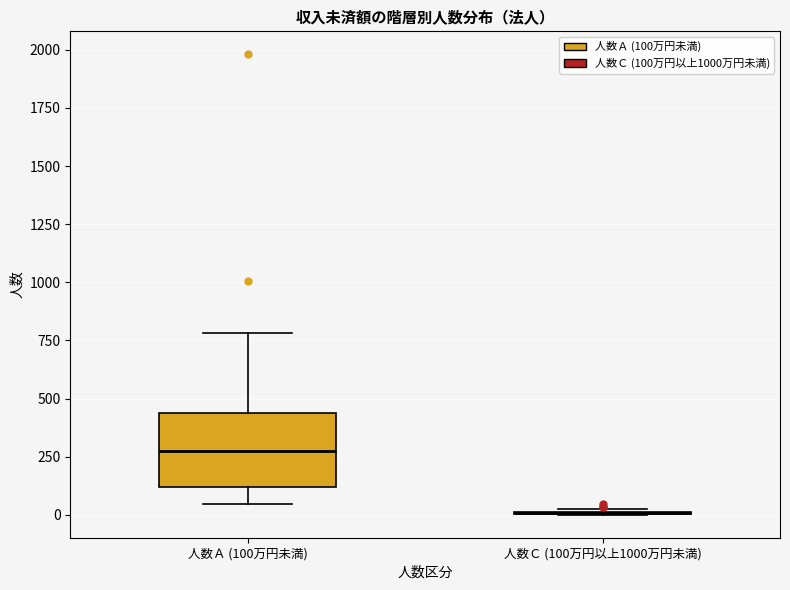

Reading left to right, transcribe this box plot: for each box, give where its median line is, the range the box spans, and where its two whiskers end, as read against the y-axis. The values are not printed on the chart, so give them approximately, as read against the axis.

人数Ａ (100万円未満): median 250, box 100 to 450, whiskers 50 to 800
人数Ｃ (100万円以上1000万円未満): box collapsed to a line at 0, whiskers 0 to 50